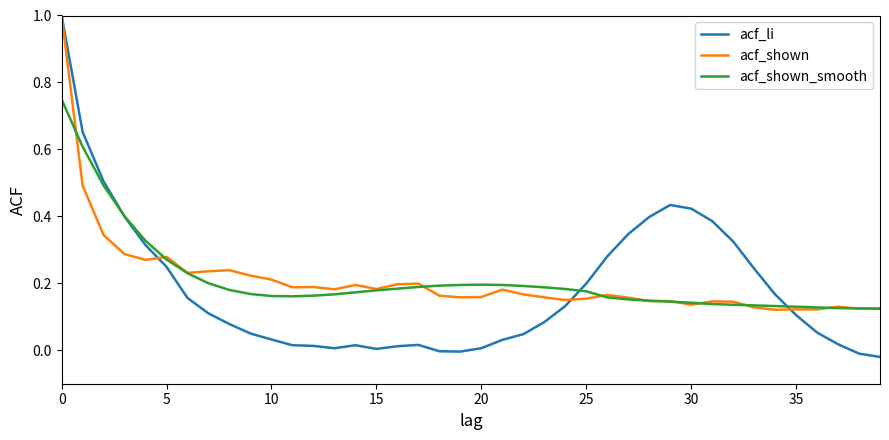

Which series has the largest range (max minus min)?

acf_li